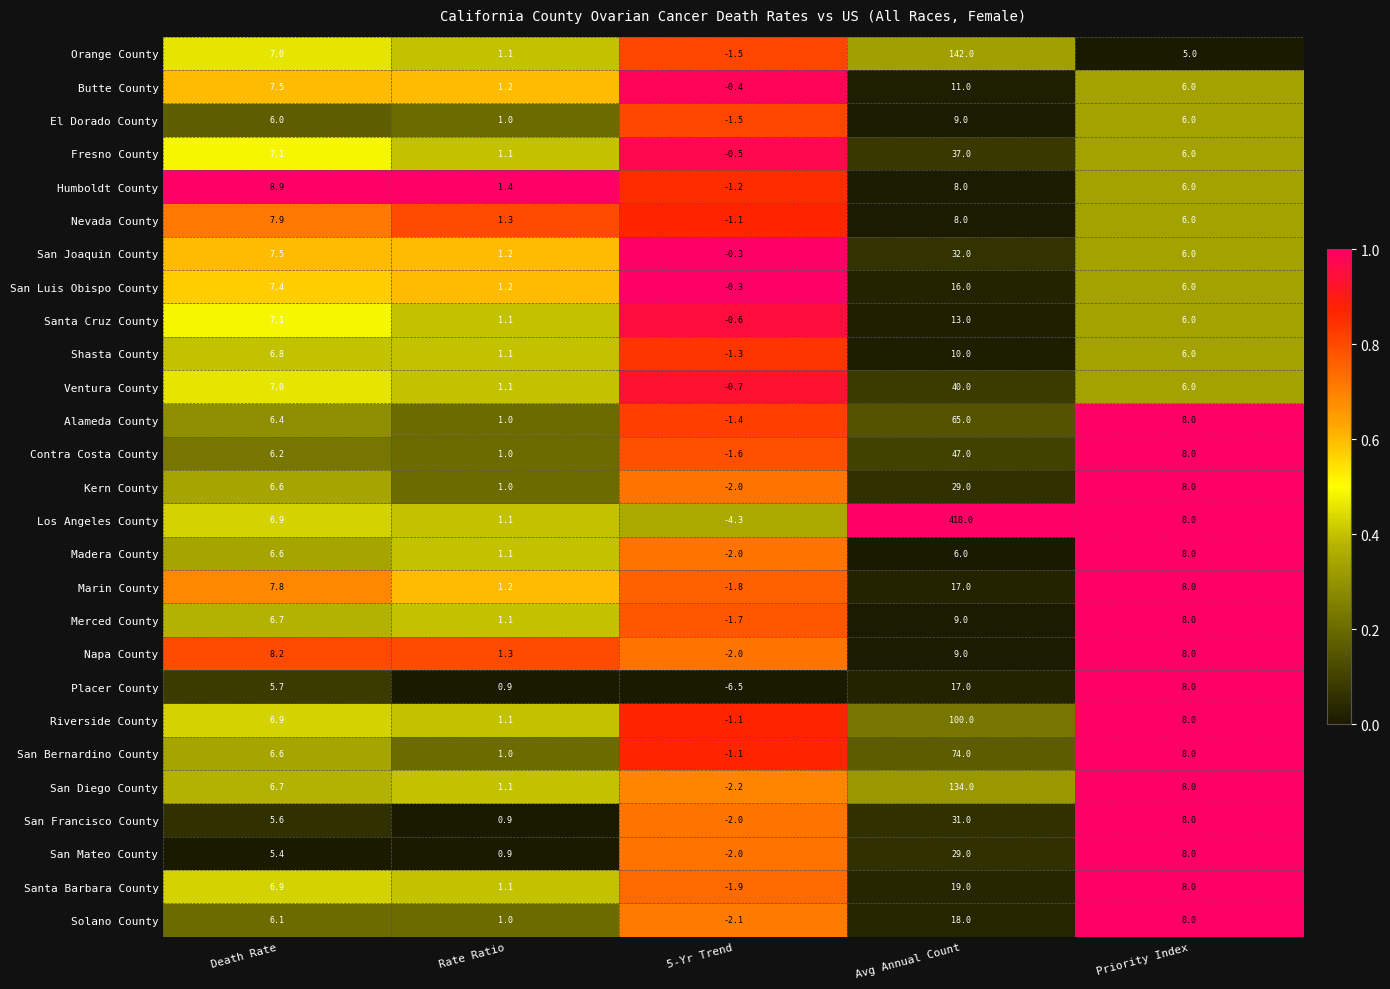

What is the sum of the San Diego County values at Rate Ratio and Avg Annual Count?

135.1